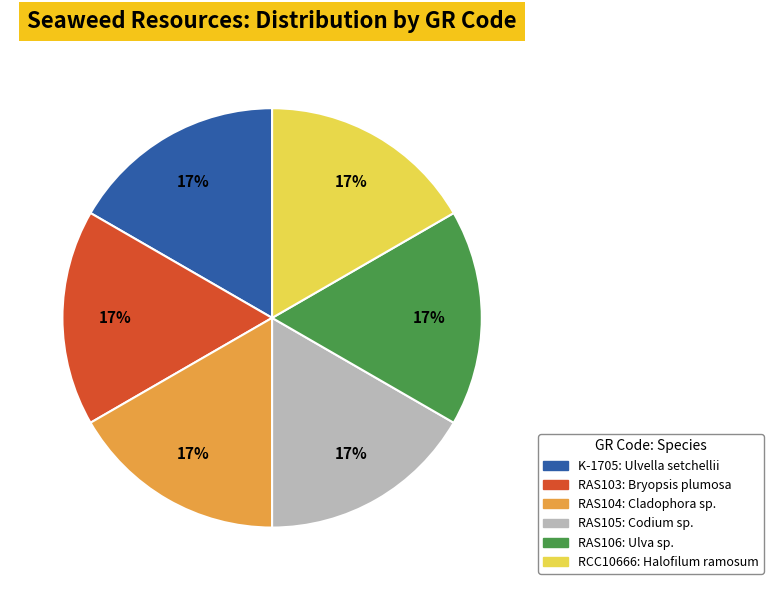

Count the number of slices in the pie.

6